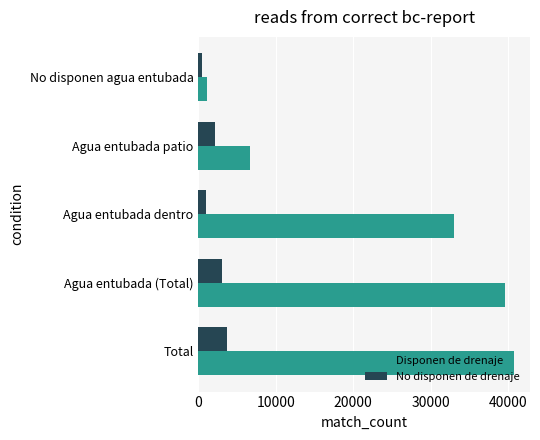

What is the minimum value shown in the chart?

542